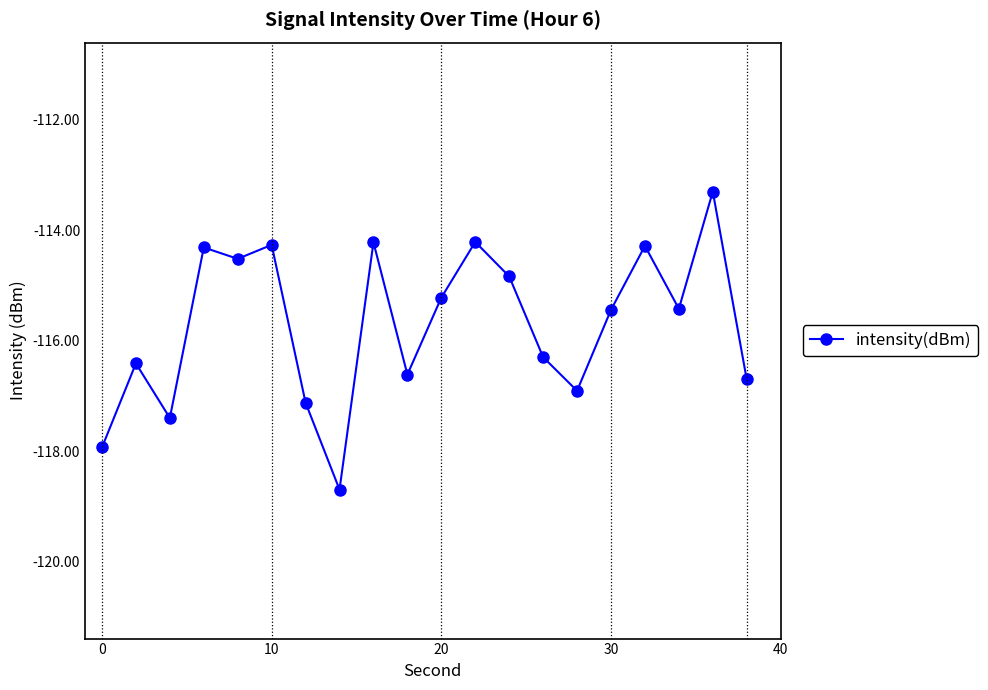

What is the difference between the maximum and minimum values?

5.4